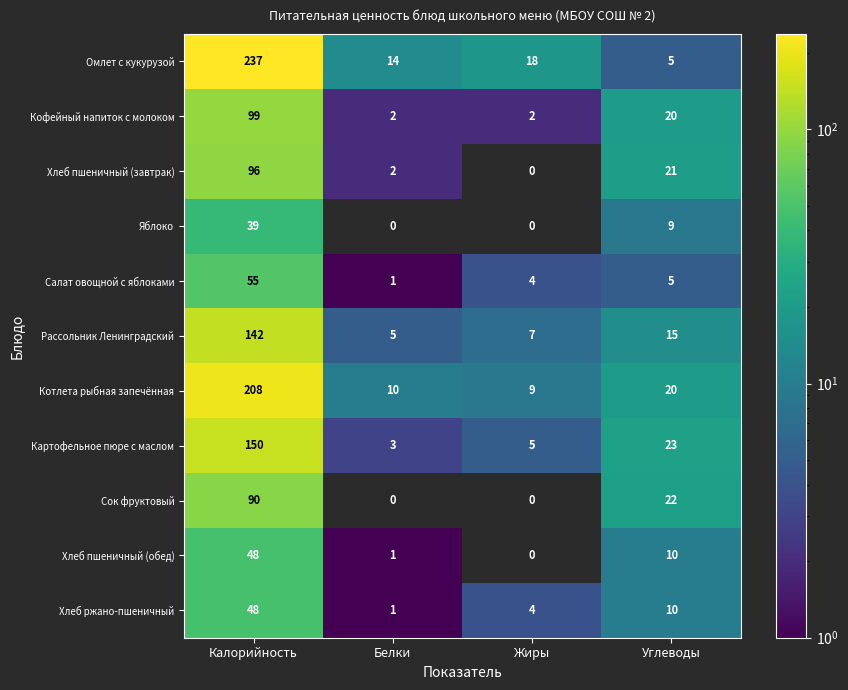

What is the difference between the second highest and second lowest values in the Котлета рыбная запечённая series?

10